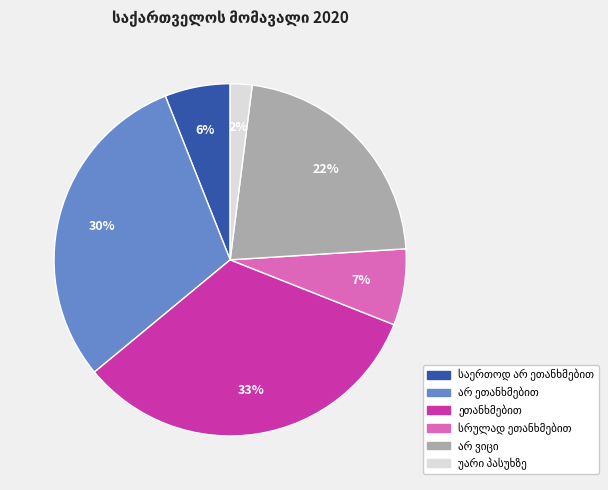

Does any single category account for the majority?

No